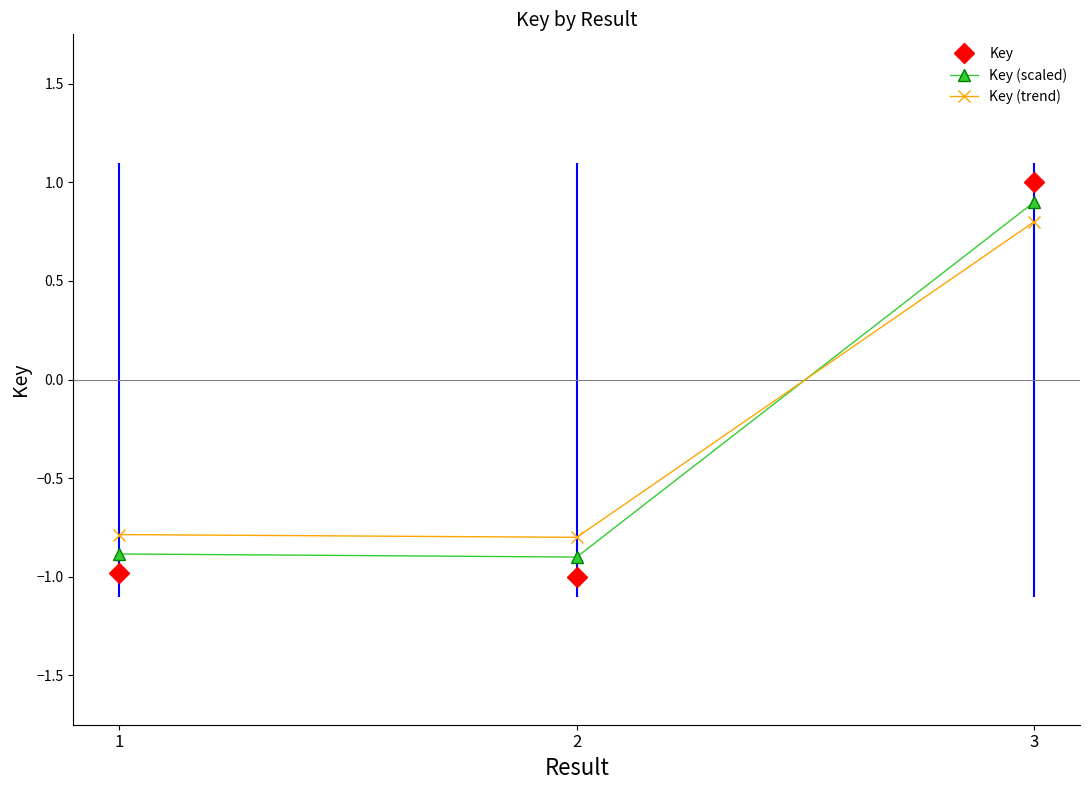

Reading left to right, what are all the values shown in this chart?

Key: -1.0	-1.0	1.0
Key (scaled): -0.9	-0.9	0.9
Key (trend): -0.8	-0.8	0.8